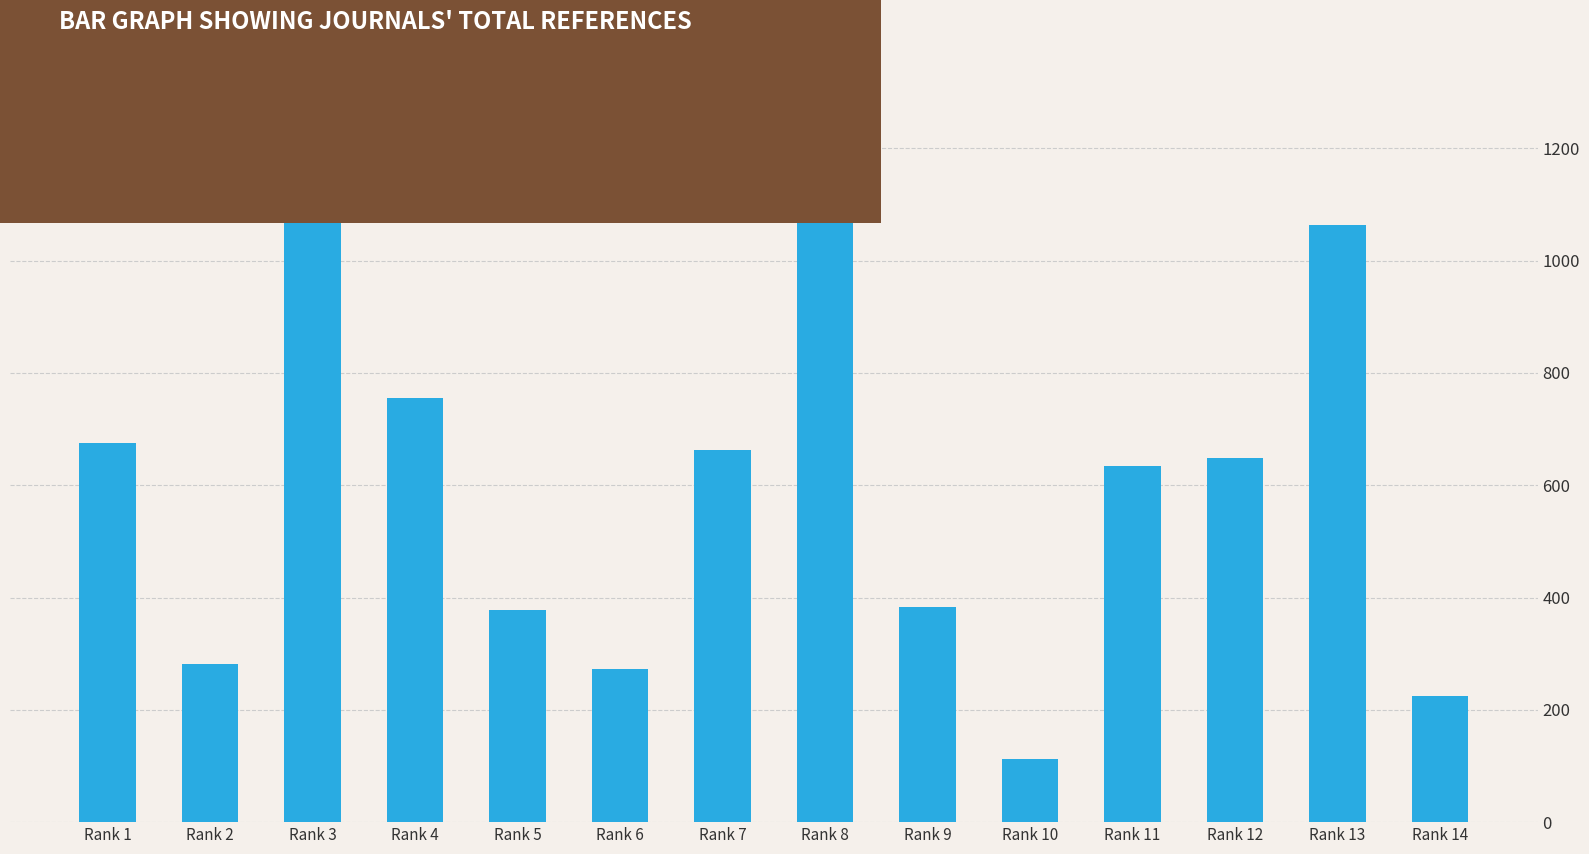

Which label corresponds to the smallest value in the chart?

Rank 10